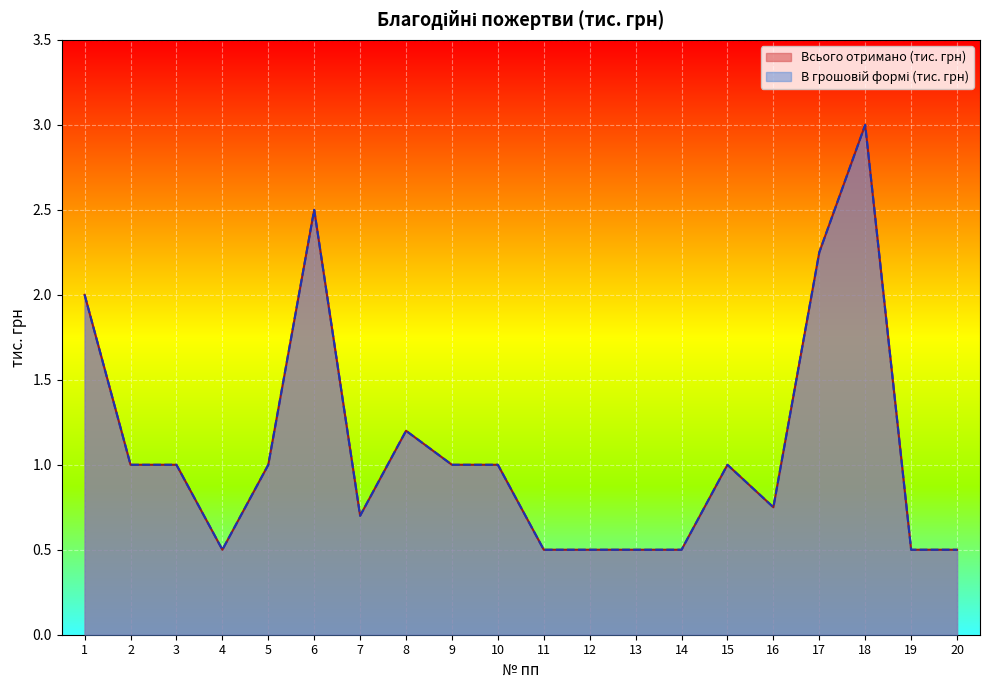

Is it true that Всього отримано (тис. грн) equals 0.9 at 6?

False